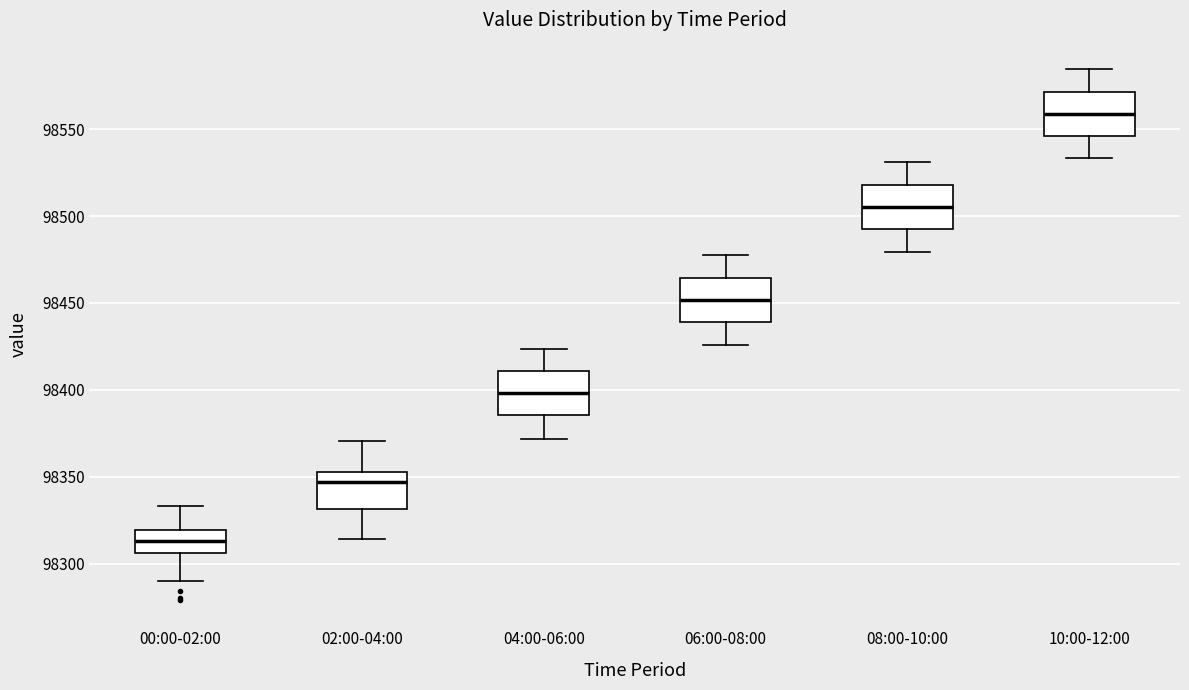

Reading left to right, transcribe this box plot: for each box, give where its median line is, the range the box spans, and where its two whiskers end, as read against the y-axis. The values are not printed on the chart, so give them approximately, as read against the axis.

00:00-02:00: median 98315, box 98305 to 98320, whiskers 98290 to 98335
02:00-04:00: median 98345, box 98330 to 98355, whiskers 98315 to 98370
04:00-06:00: median 98400, box 98385 to 98410, whiskers 98370 to 98425
06:00-08:00: median 98450, box 98440 to 98465, whiskers 98425 to 98475
08:00-10:00: median 98505, box 98490 to 98520, whiskers 98480 to 98530
10:00-12:00: median 98560, box 98545 to 98570, whiskers 98535 to 98585